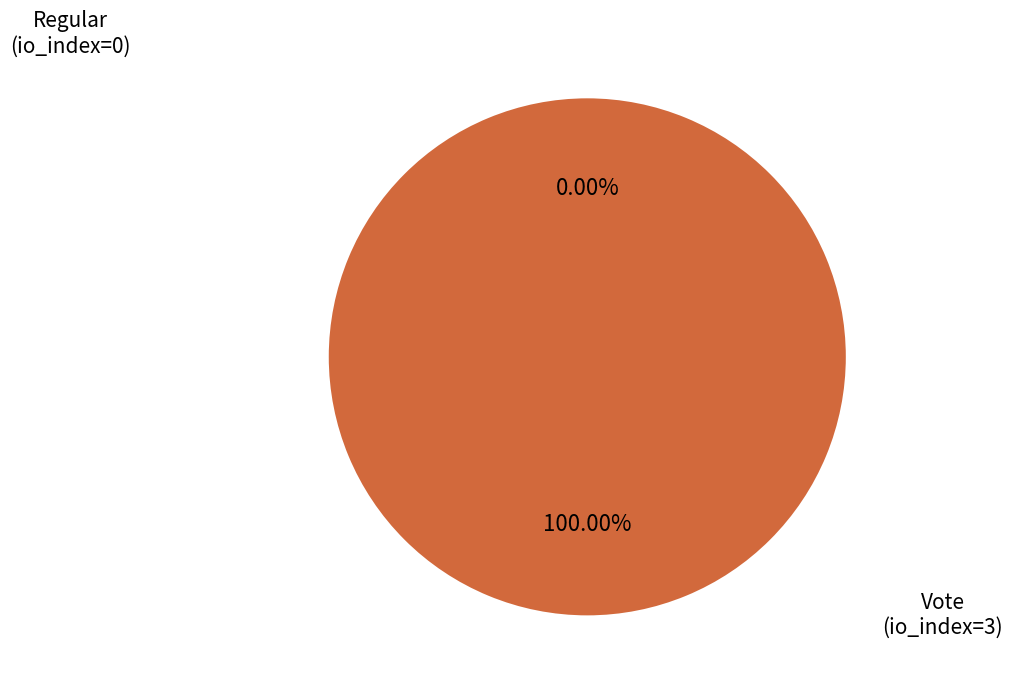

What percentage is the Vote (io_index=3) slice, to the nearest percent?

100%